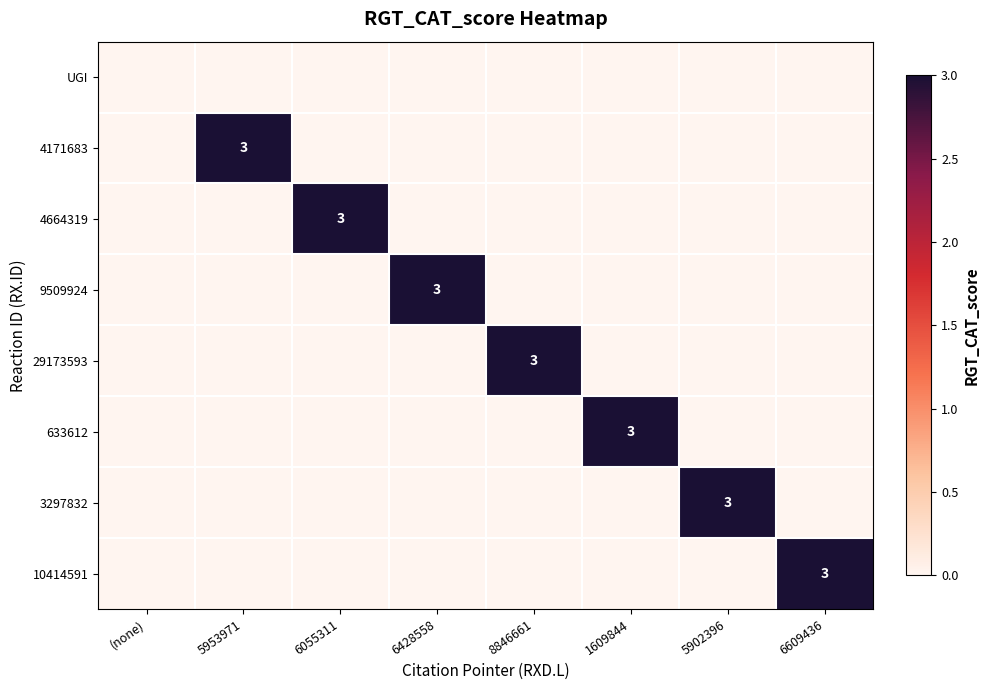

The 633612 series shows 5 at 1609844. True or false?

False